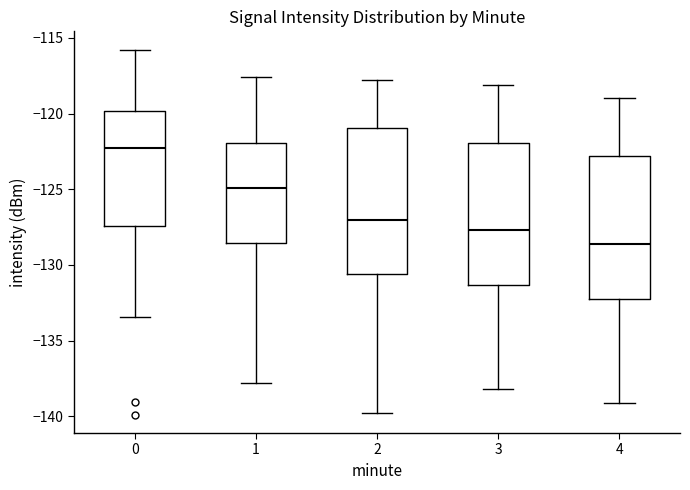

Reading left to right, read every box against the y-axis: the position of its median line, the range the box covers, and the ends of its whiskers. The values are not printed on the chart, so give them approximately, as read against the axis.

0: median -122.5, box -127.5 to -120.0, whiskers -133.5 to -116.0
1: median -125.0, box -128.5 to -122.0, whiskers -138.0 to -117.5
2: median -127.0, box -130.5 to -121.0, whiskers -140.0 to -118.0
3: median -127.5, box -131.5 to -122.0, whiskers -138.0 to -118.0
4: median -128.5, box -132.0 to -123.0, whiskers -139.0 to -119.0